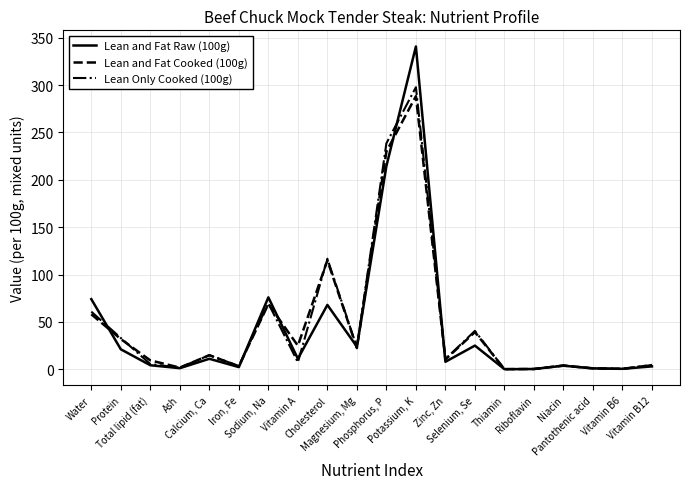

Which series has the widest spread of values?

Lean and Fat Raw (100g)